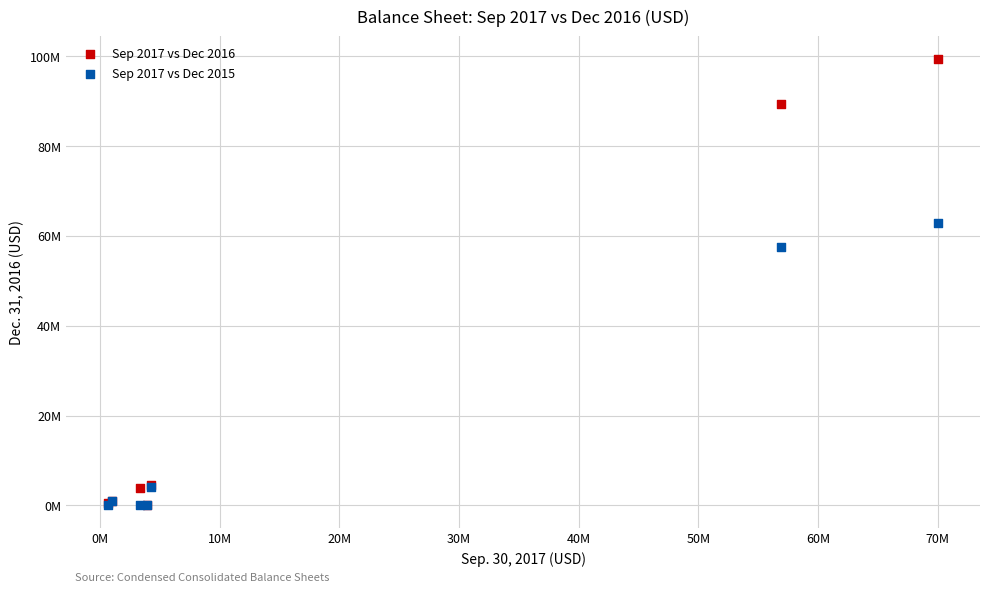

What are all the series names shown in the legend?

Sep 2017 vs Dec 2016, Sep 2017 vs Dec 2015